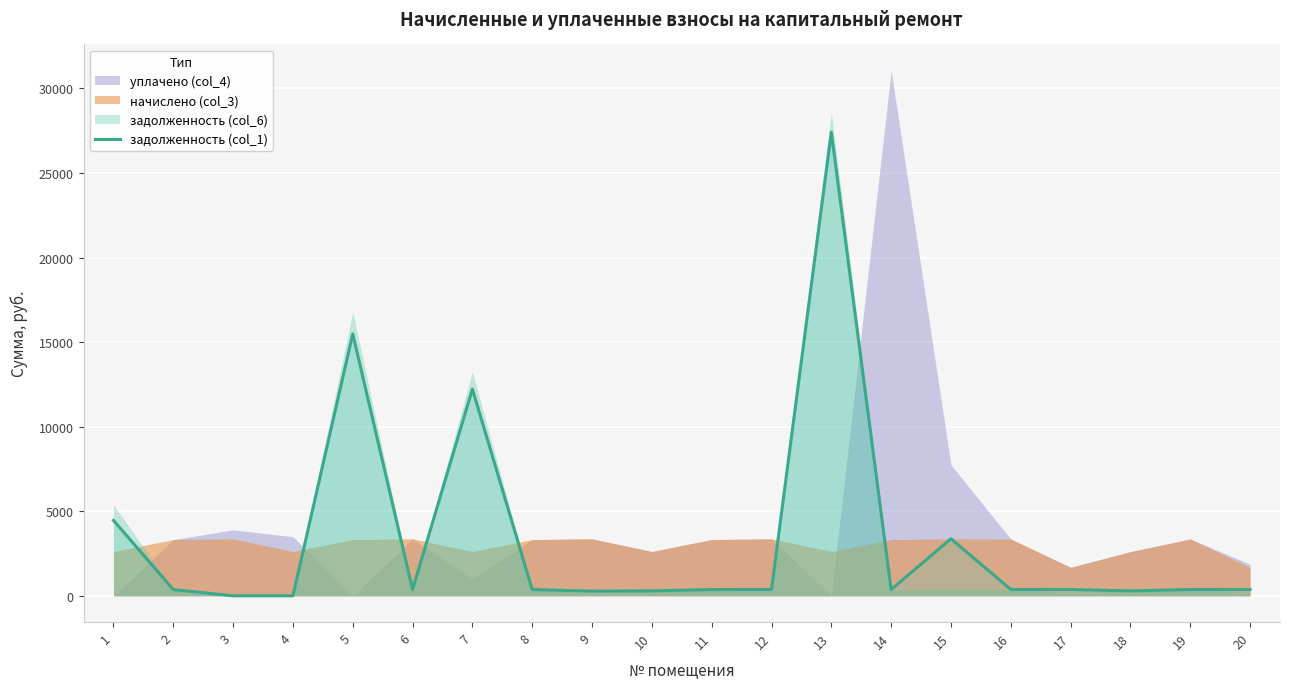

List the labels in order of value, smallest first.

3, 4, 9, 18, 10, 2, 8, 11, 14, 16, 19, 17, 20, 6, 12, 15, 1, 7, 5, 13